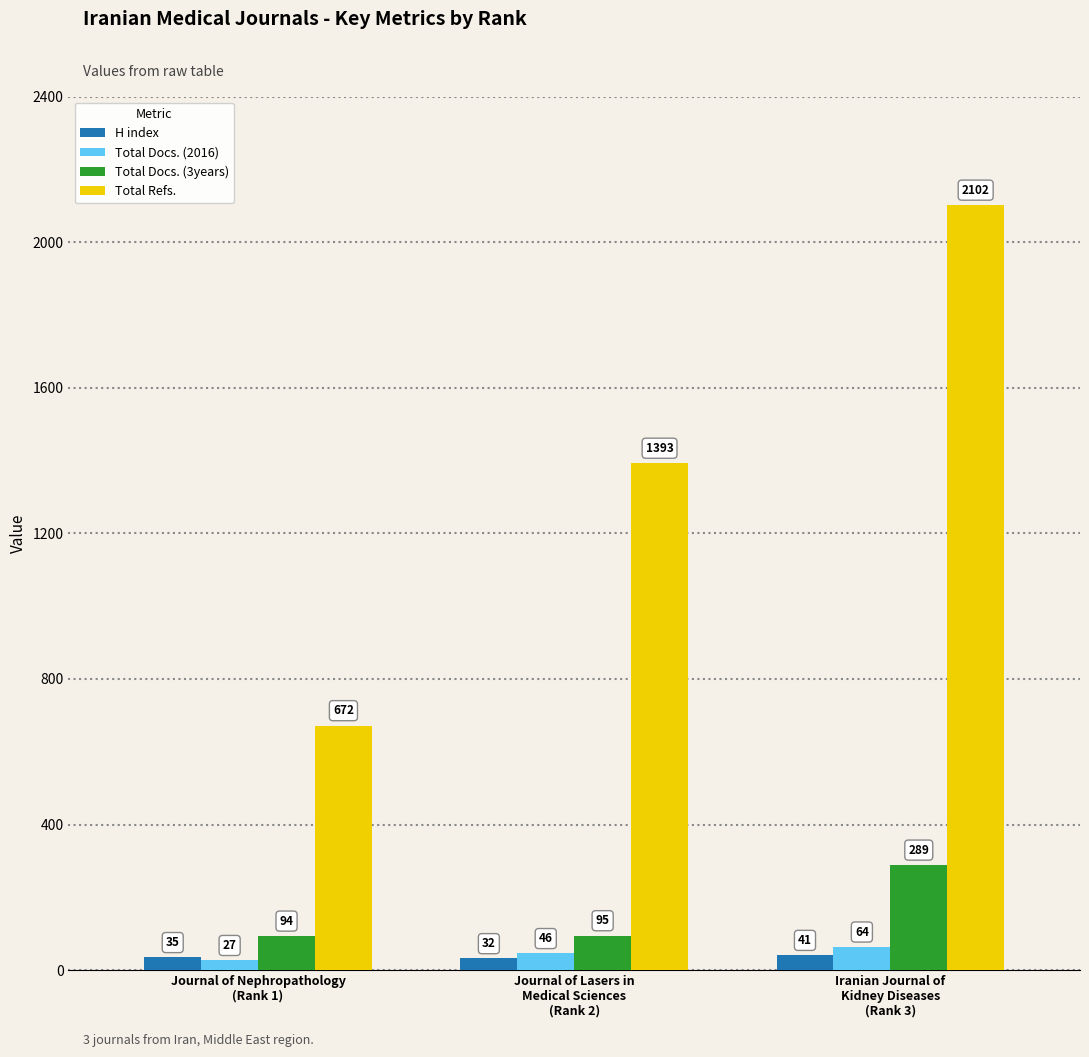

What is the sum of all H index values?

108